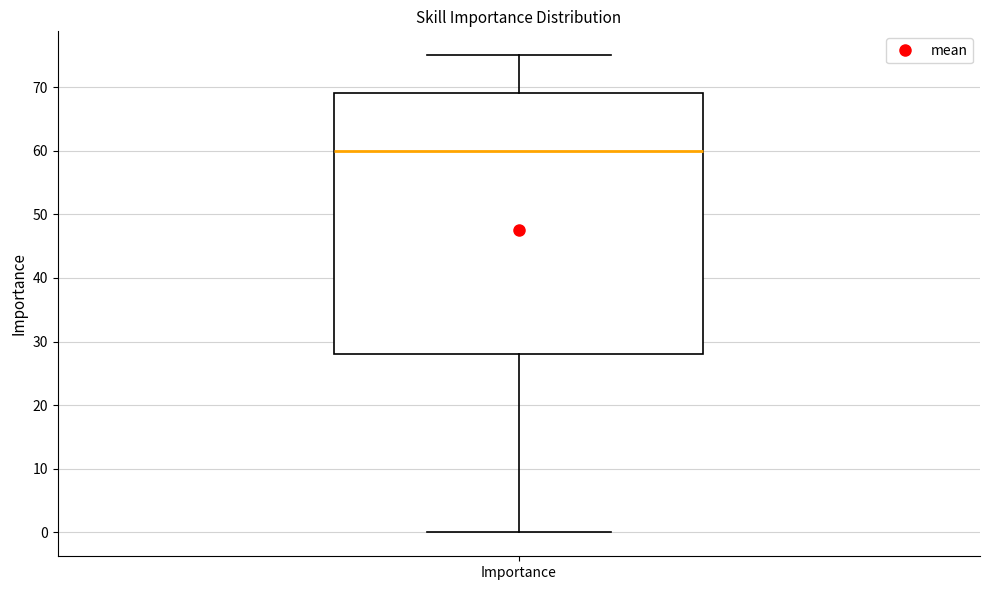

Transcribe this box plot: give where the median line is, the range the box spans, and where the two whiskers end, as read against the y-axis. The values are not printed on the chart, so give them approximately, as read against the axis.

median 60, box 28 to 69, whiskers 0 to 75